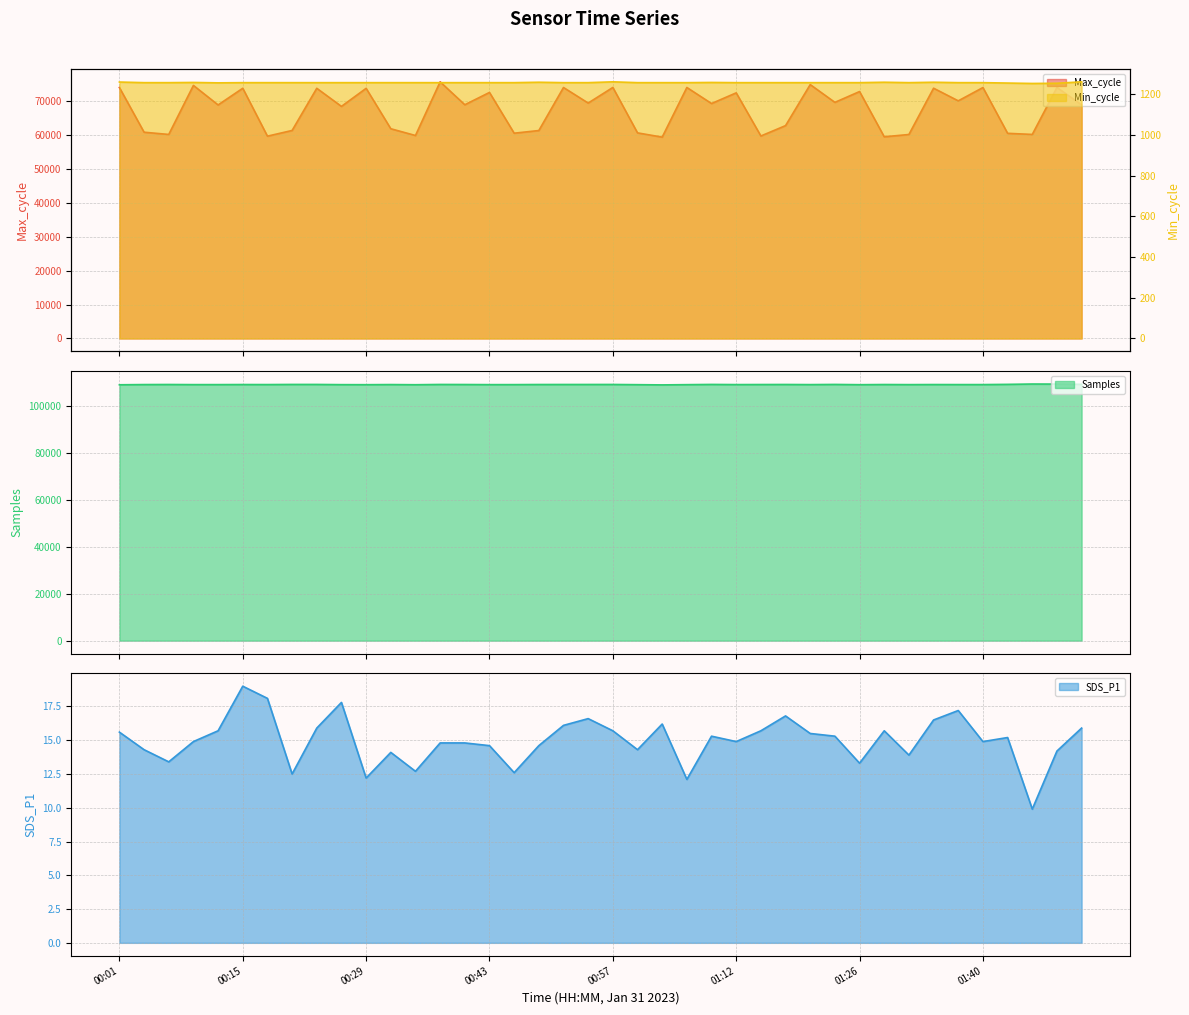

How many interior local peaks does the Max_cycle series have?

15